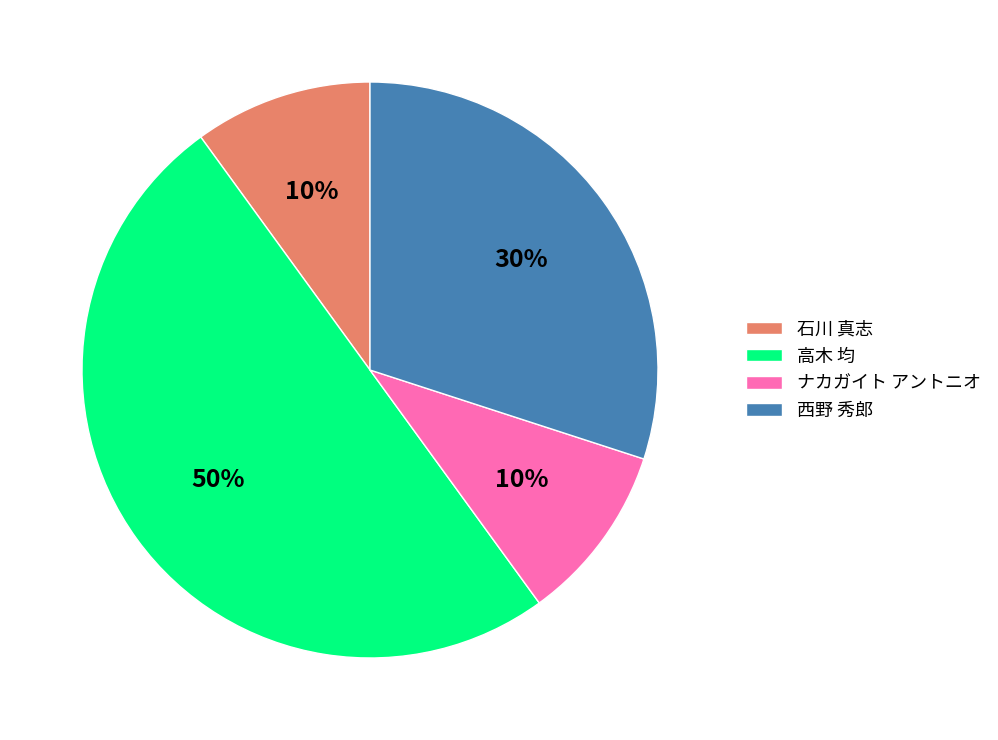

How many slices are in this pie chart?

4